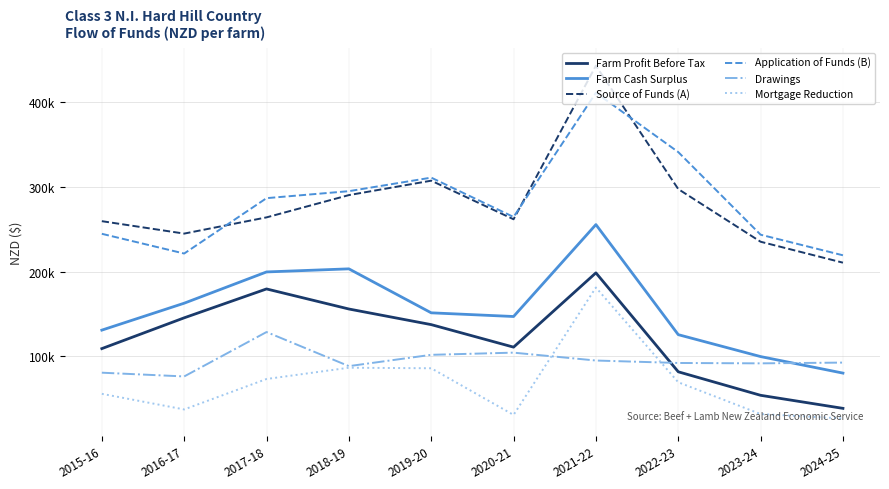

Does the chart have visible grid lines?

Yes